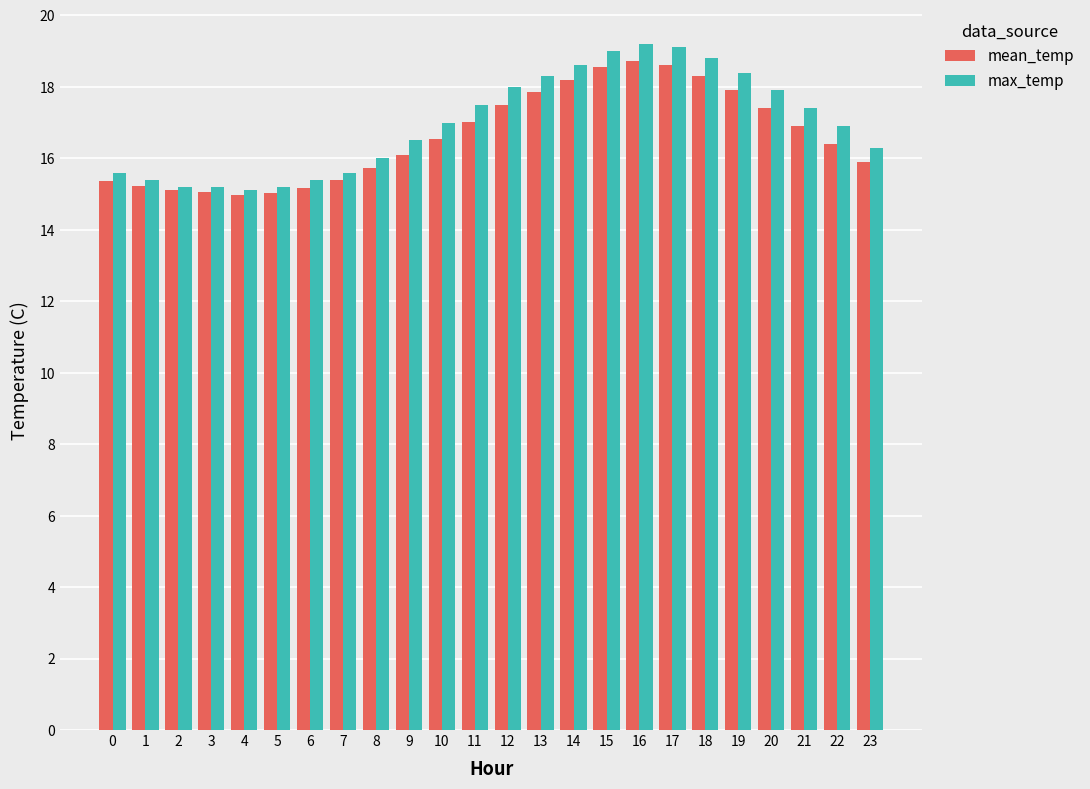

What is the minimum value shown in the chart?

15.0